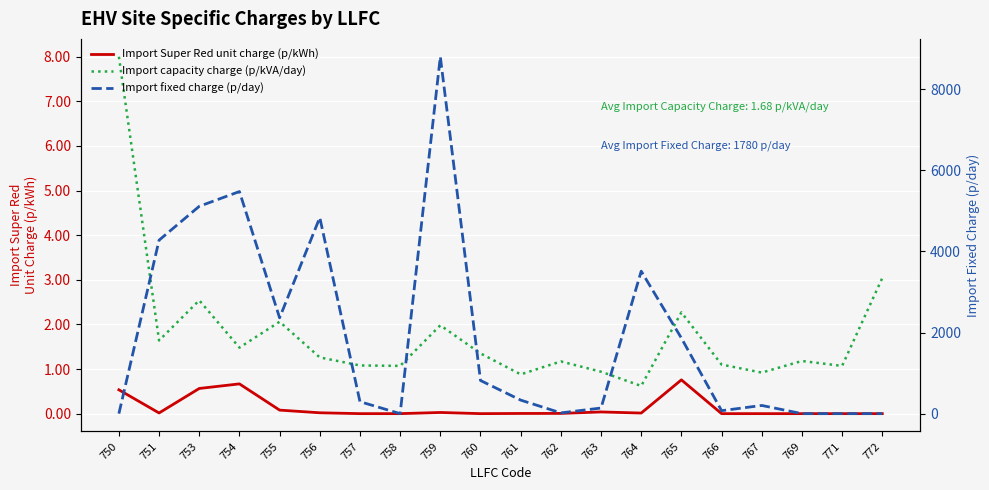

What is the average value of the Import capacity charge (p/kVA/day) series?

1.8